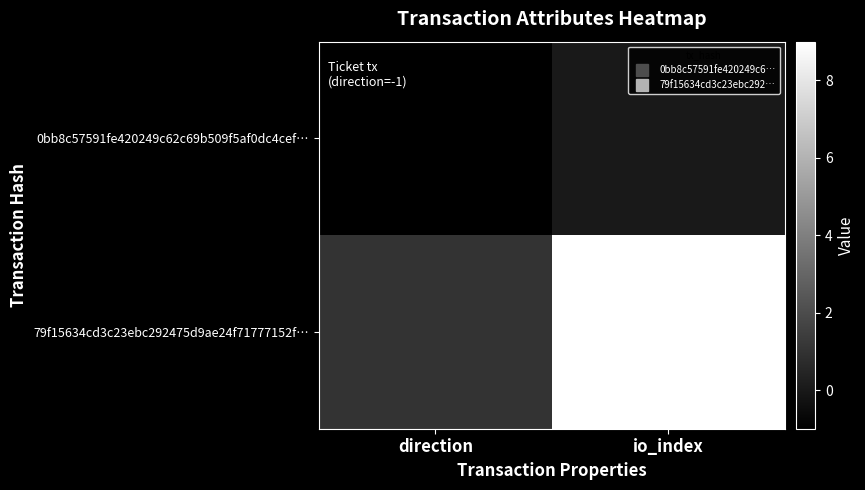

Reading left to right, extract all data points from this chart.

0bb8c57591fe420249c62c69b509f5af0dc4cef…: direction=-1	io_index=0
79f15634cd3c23ebc292475d9ae24f71777152f…: direction=1	io_index=9